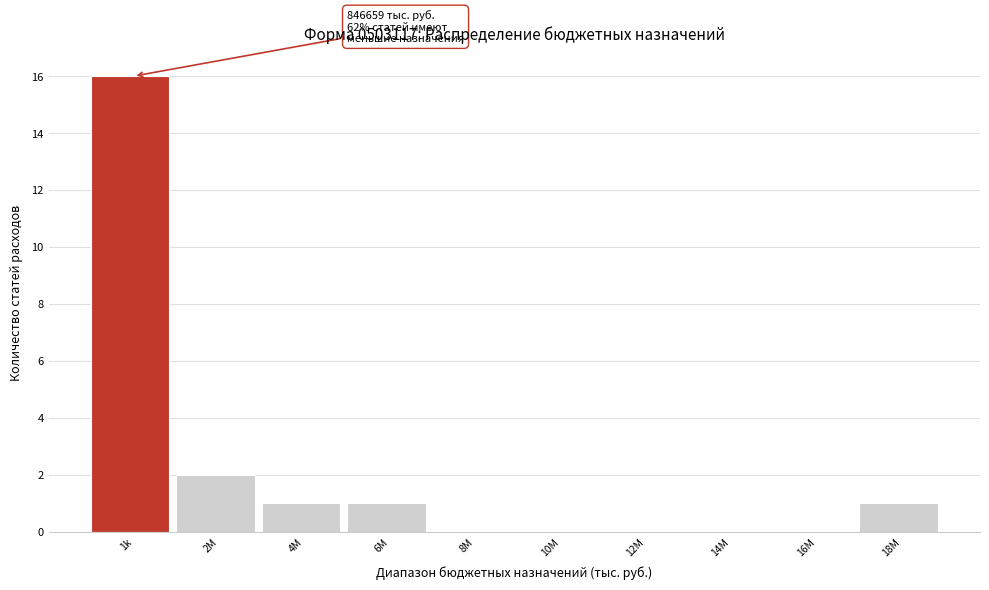

Reading left to right, transcribe all the data shown in this chart.

1k=16	2M=2	4M=1	6M=1	8M=0	10M=0	12M=0	14M=0	16M=0	18M=1